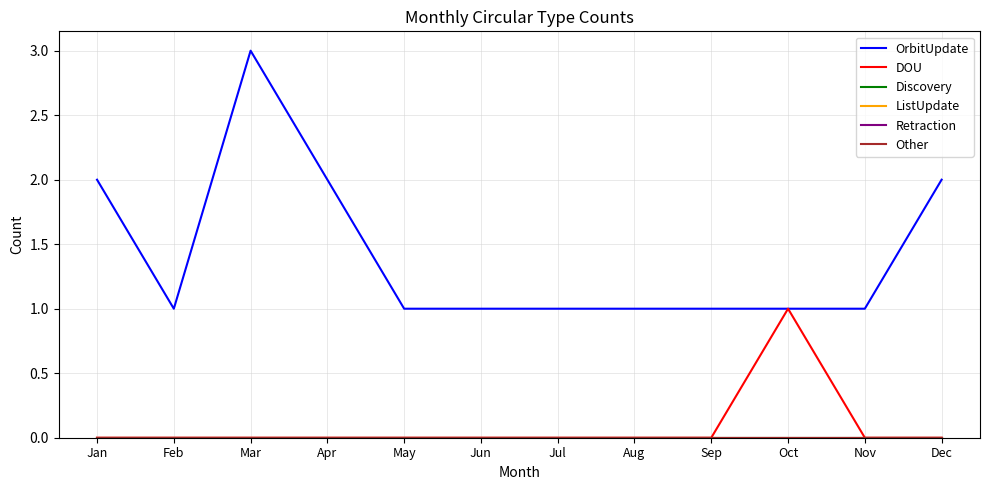

Rank the series at Jan from highest to lowest value.

OrbitUpdate, DOU, Discovery, ListUpdate, Retraction, Other